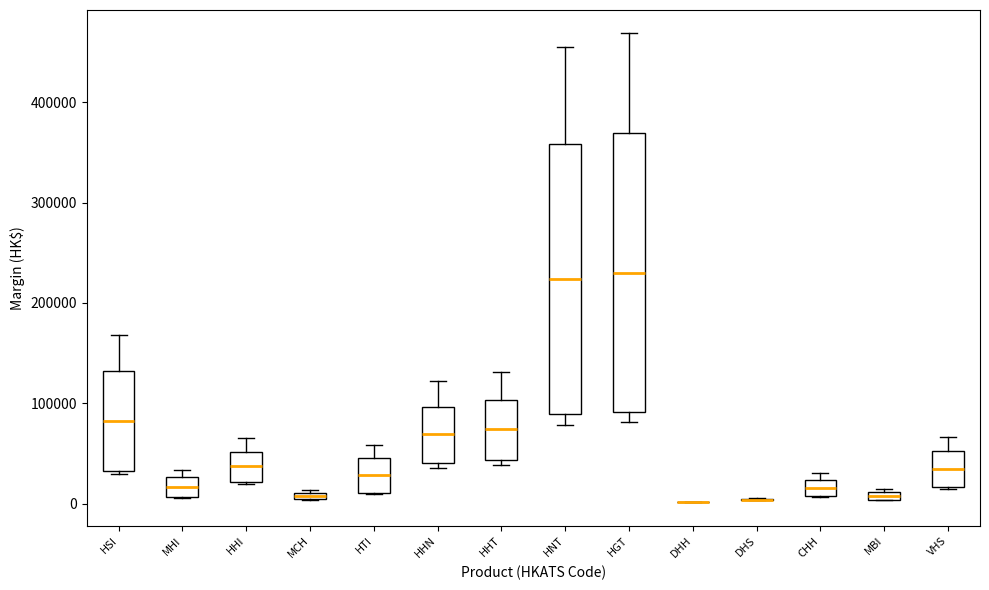

Where does the median line of the box for HHI sit on the y-axis? The values are not printed on the chart, so give them approximately, as read against the axis.

40000